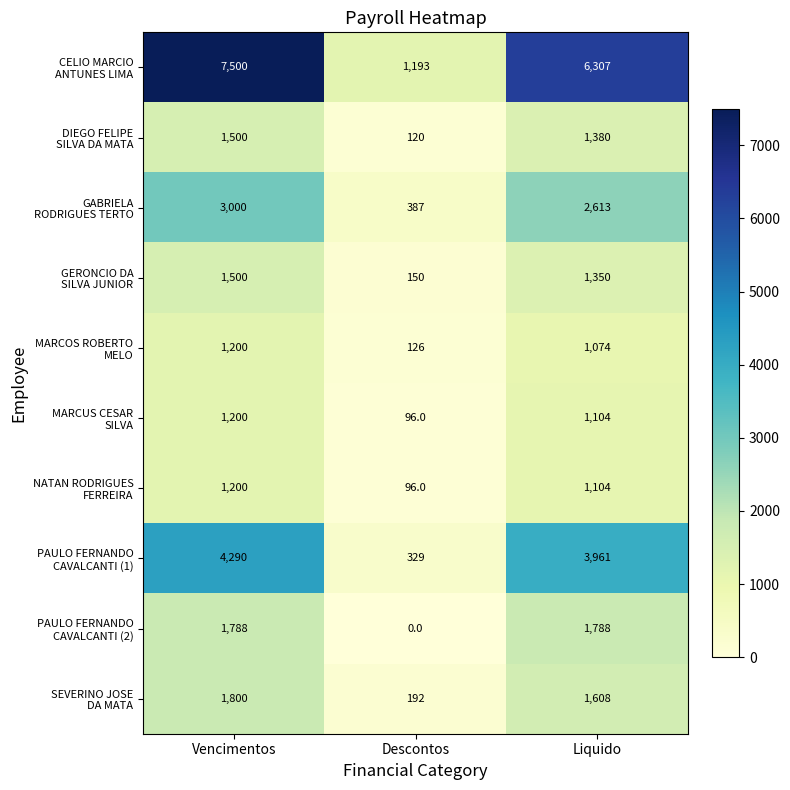

What is the spread (max minus min) of values at Descontos?

1193